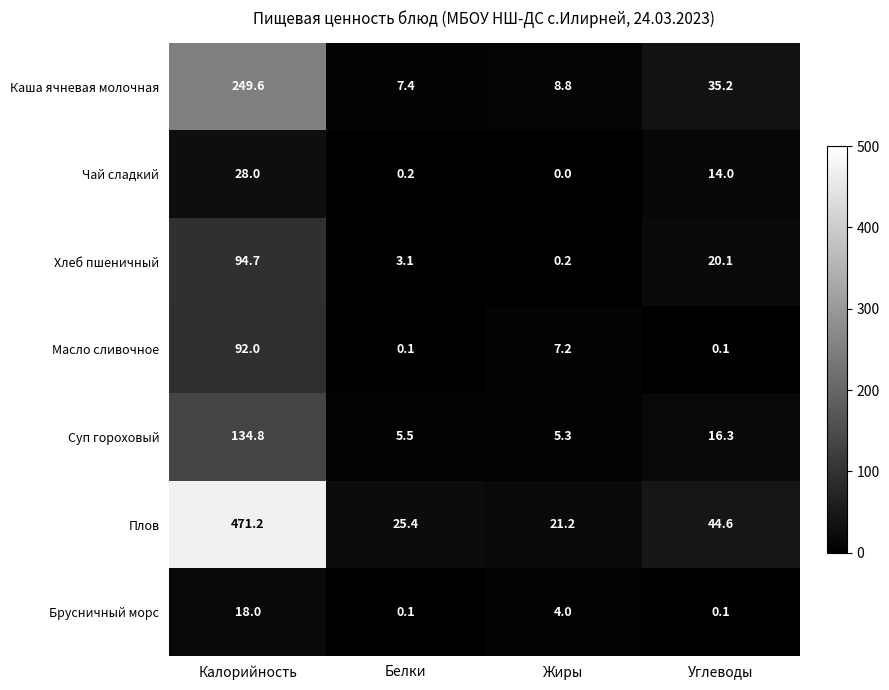

Rank the series by their maximum value, from lowest to highest.

Брусничный морс, Чай сладкий, Масло сливочное, Хлеб пшеничный, Суп гороховый, Каша ячневая молочная, Плов